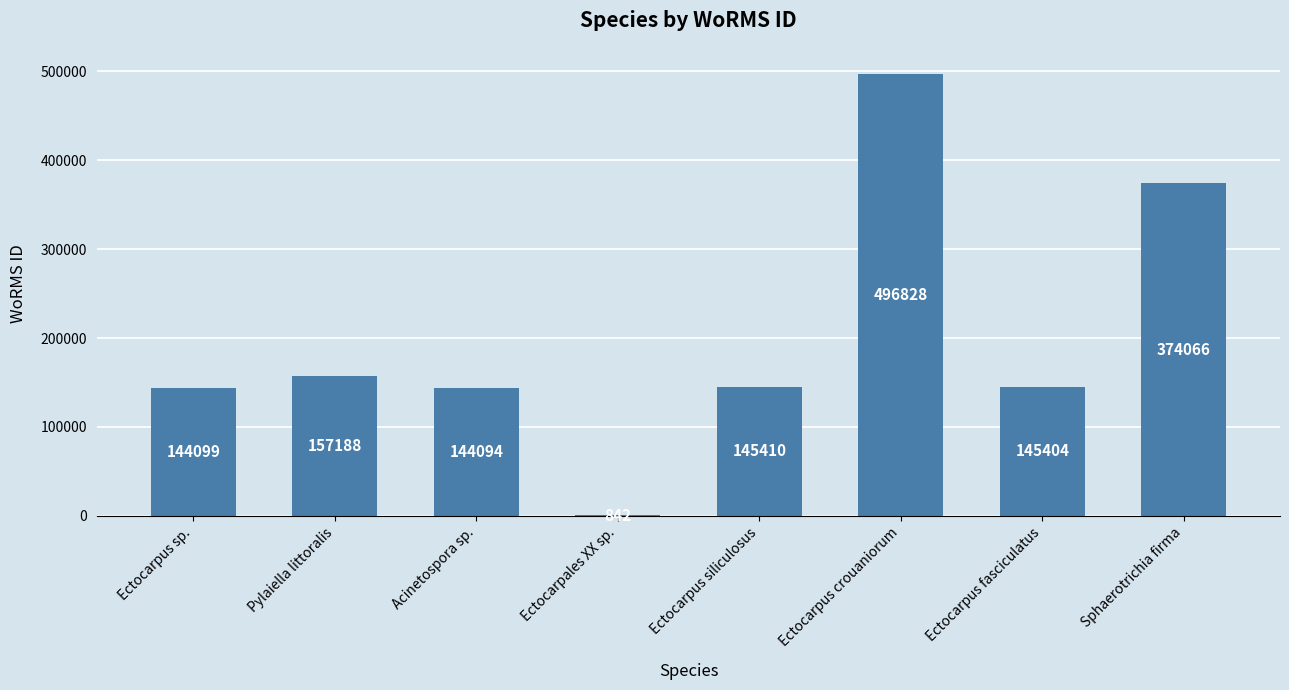

What is the ratio of the value at Ectocarpus sp. to the value at Acinetospora sp.?

1.0